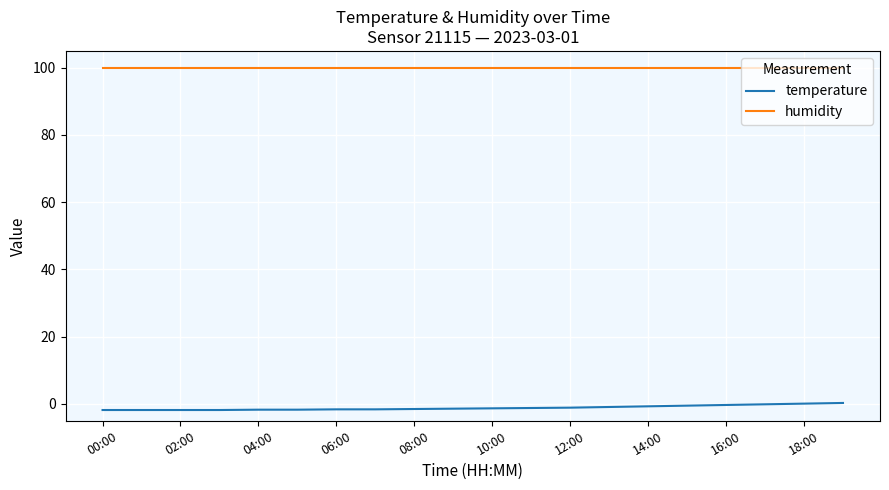

What is the maximum value shown in the chart?

99.9